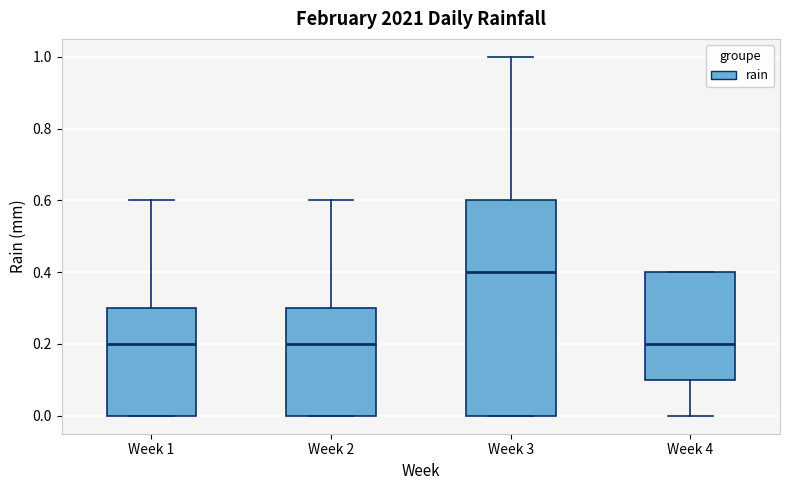

Where does the median line of the box for Week 3 sit on the y-axis? The values are not printed on the chart, so give them approximately, as read against the axis.

0.4